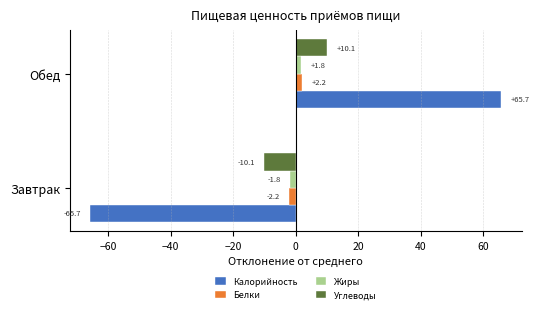

At which category is the sum across all series the highest?

Обед